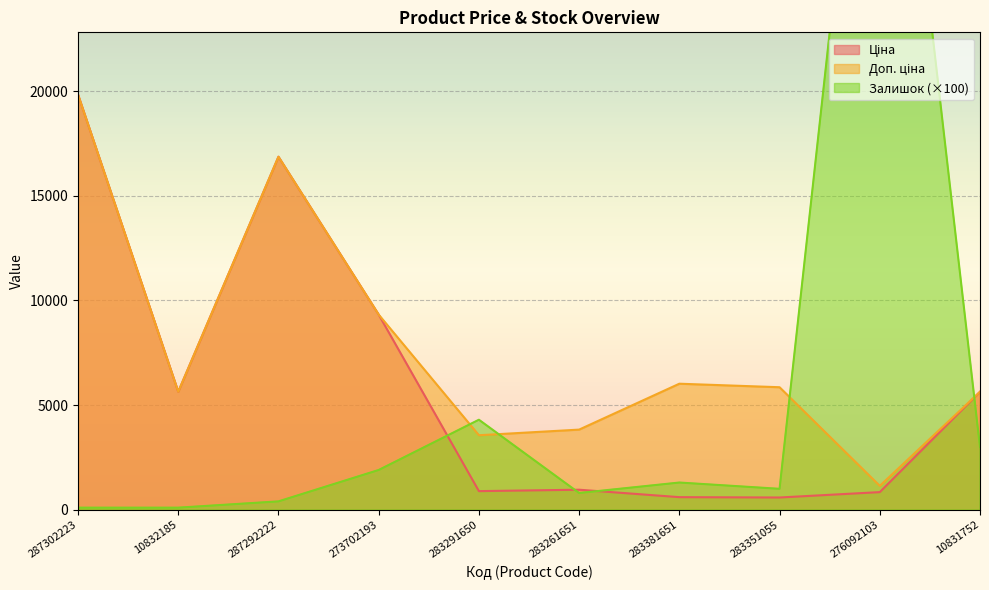

What is the value of the Доп. ціна point at the 1st from the left?

19831.1